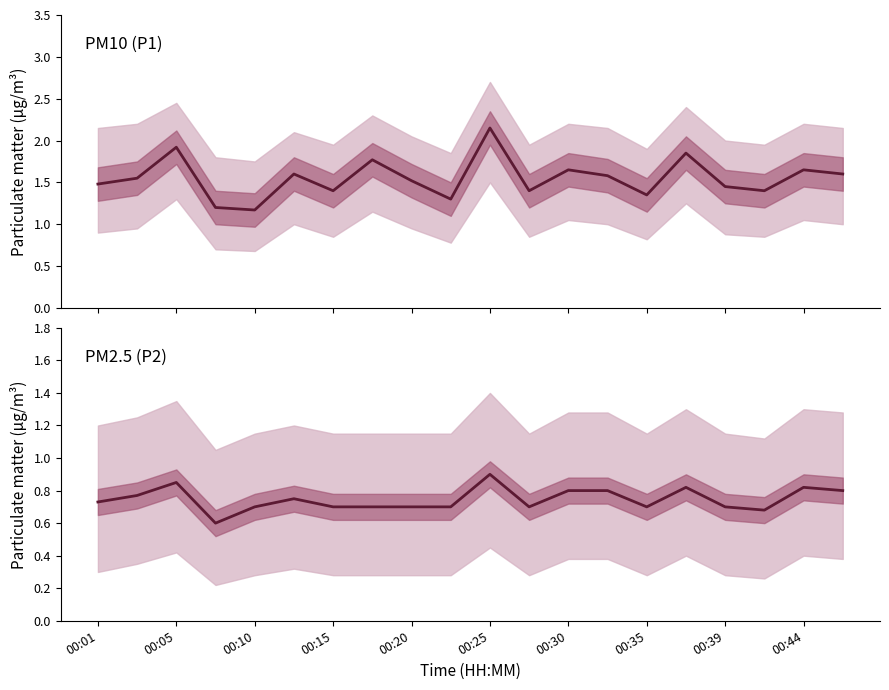

How many interior local valleys does the P1 series have?

6